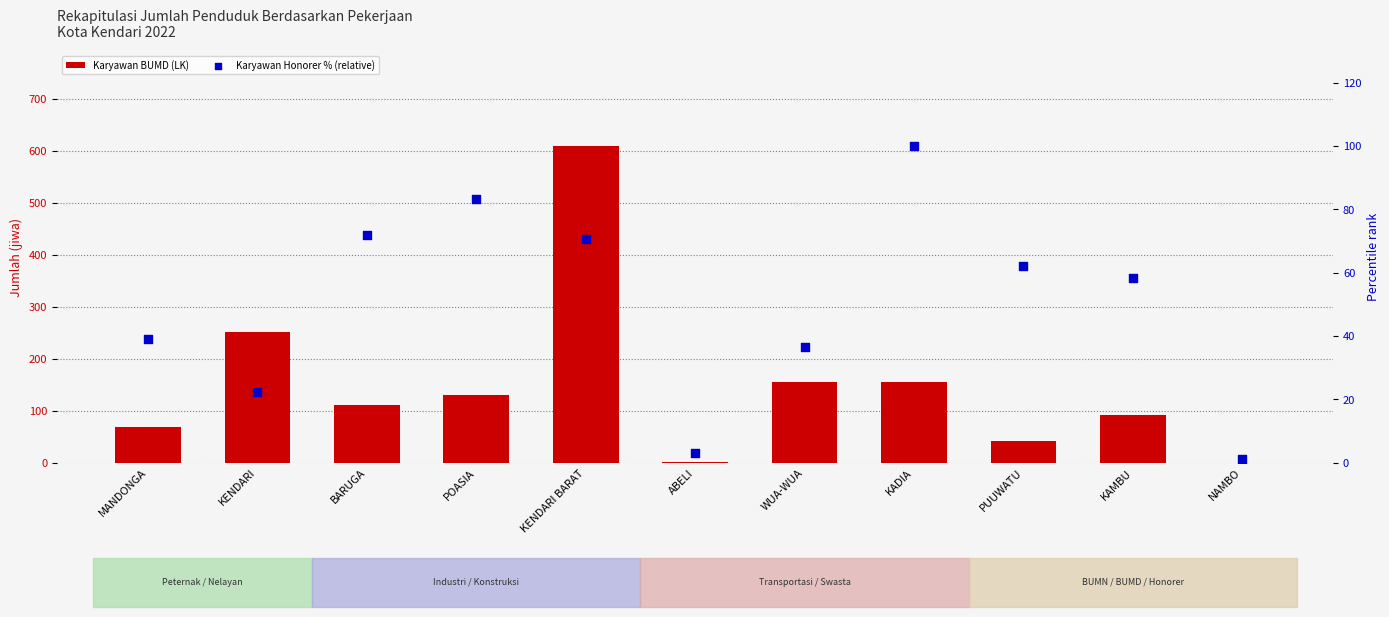

At how many categories does at least one series exceed 312?

1